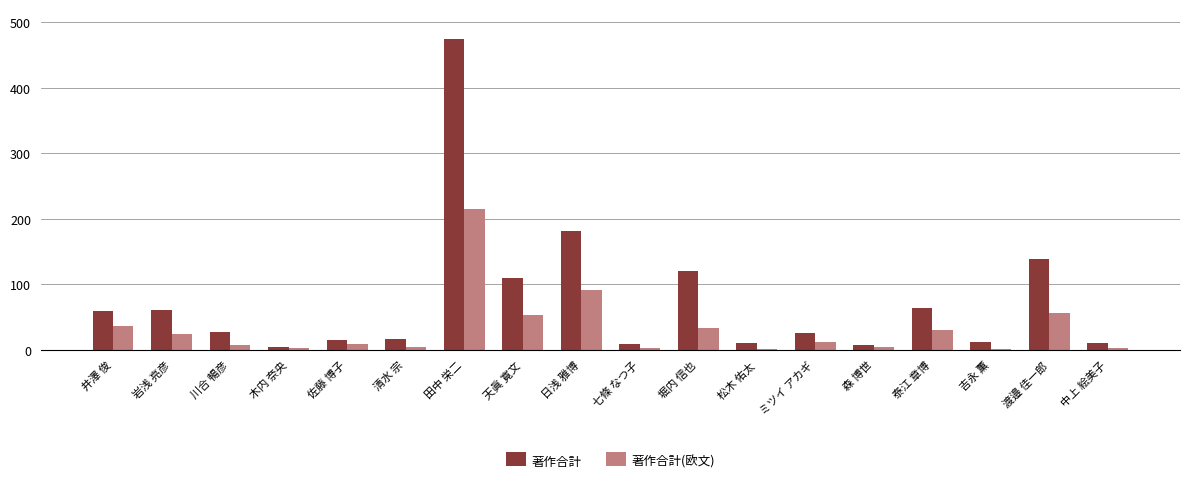

How many categories are shown in the chart?

18